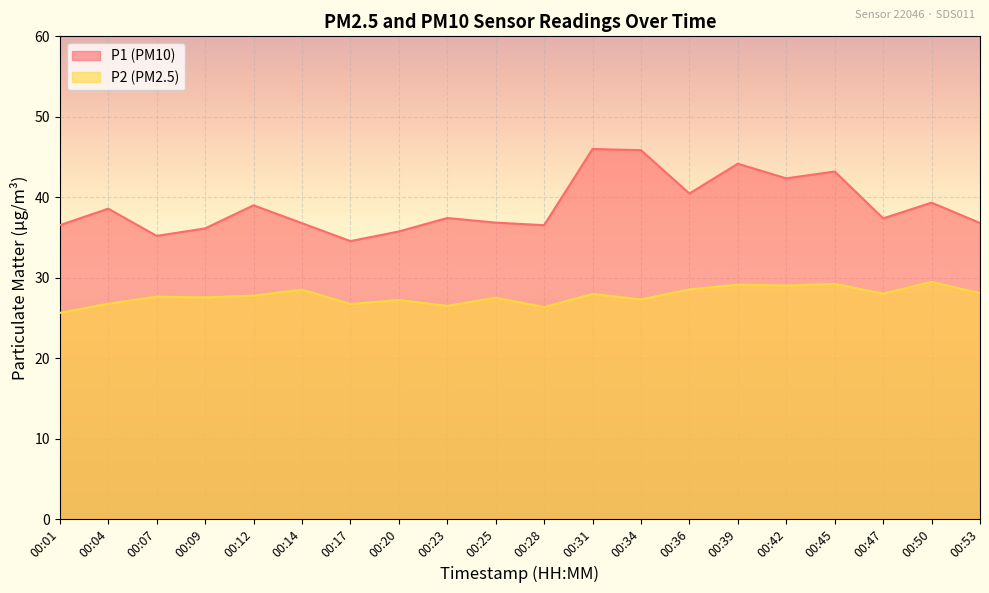

In P1, how many points are higher than both neighbors (excluding endpoints)?

7